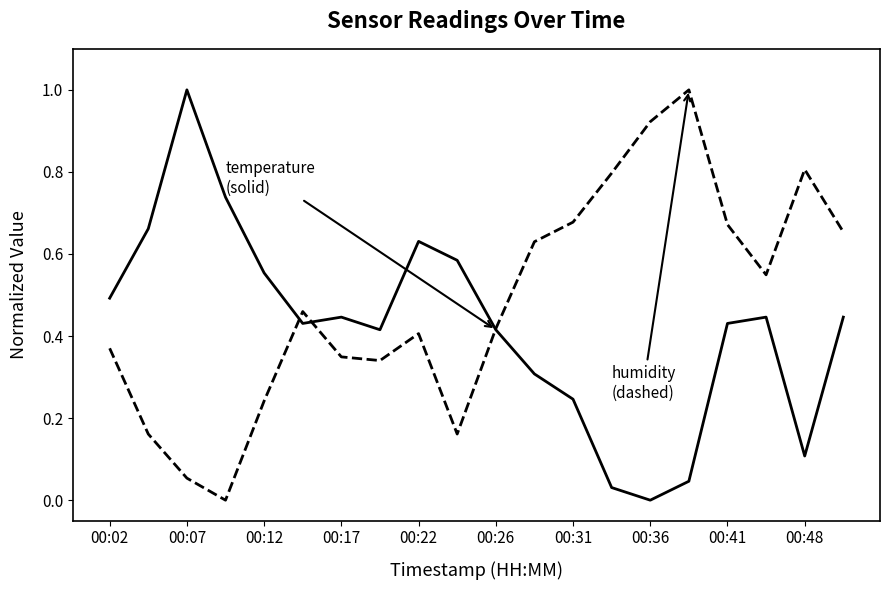

What is the greatest value displayed?

1.0